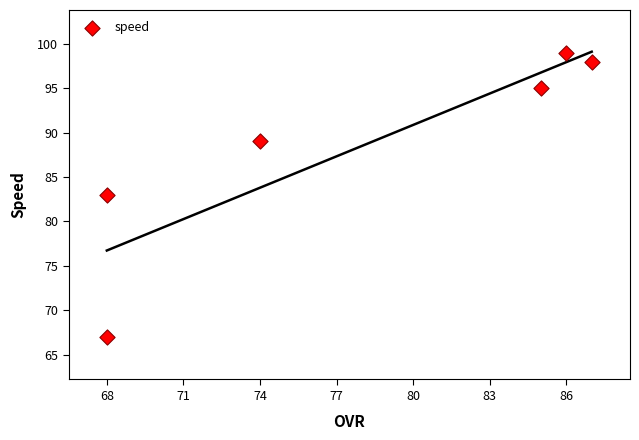

What is the range of Y values (max minus min)?

32